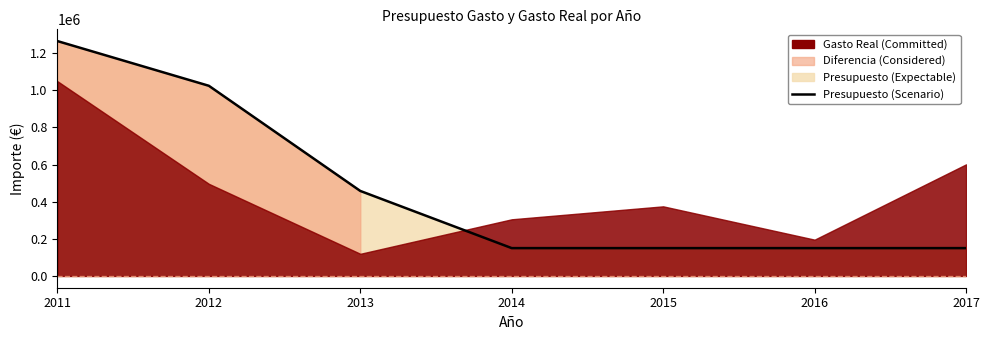

What is the sum of all values?

3346191.2